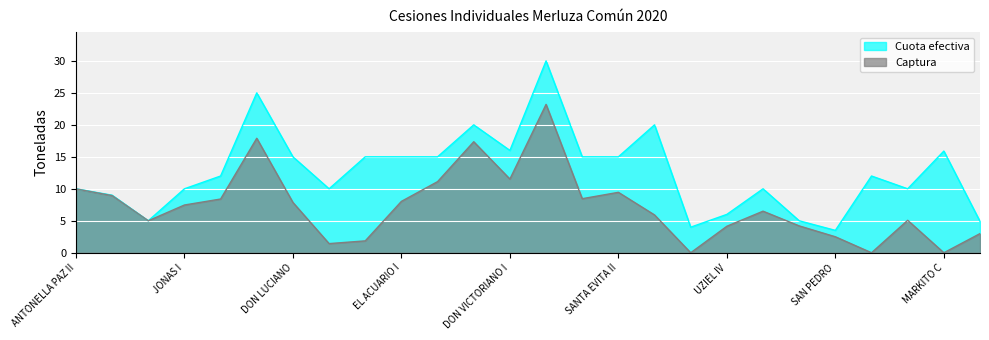

What is the difference between the highest and lowest values at SAN PEDRO?

1.0